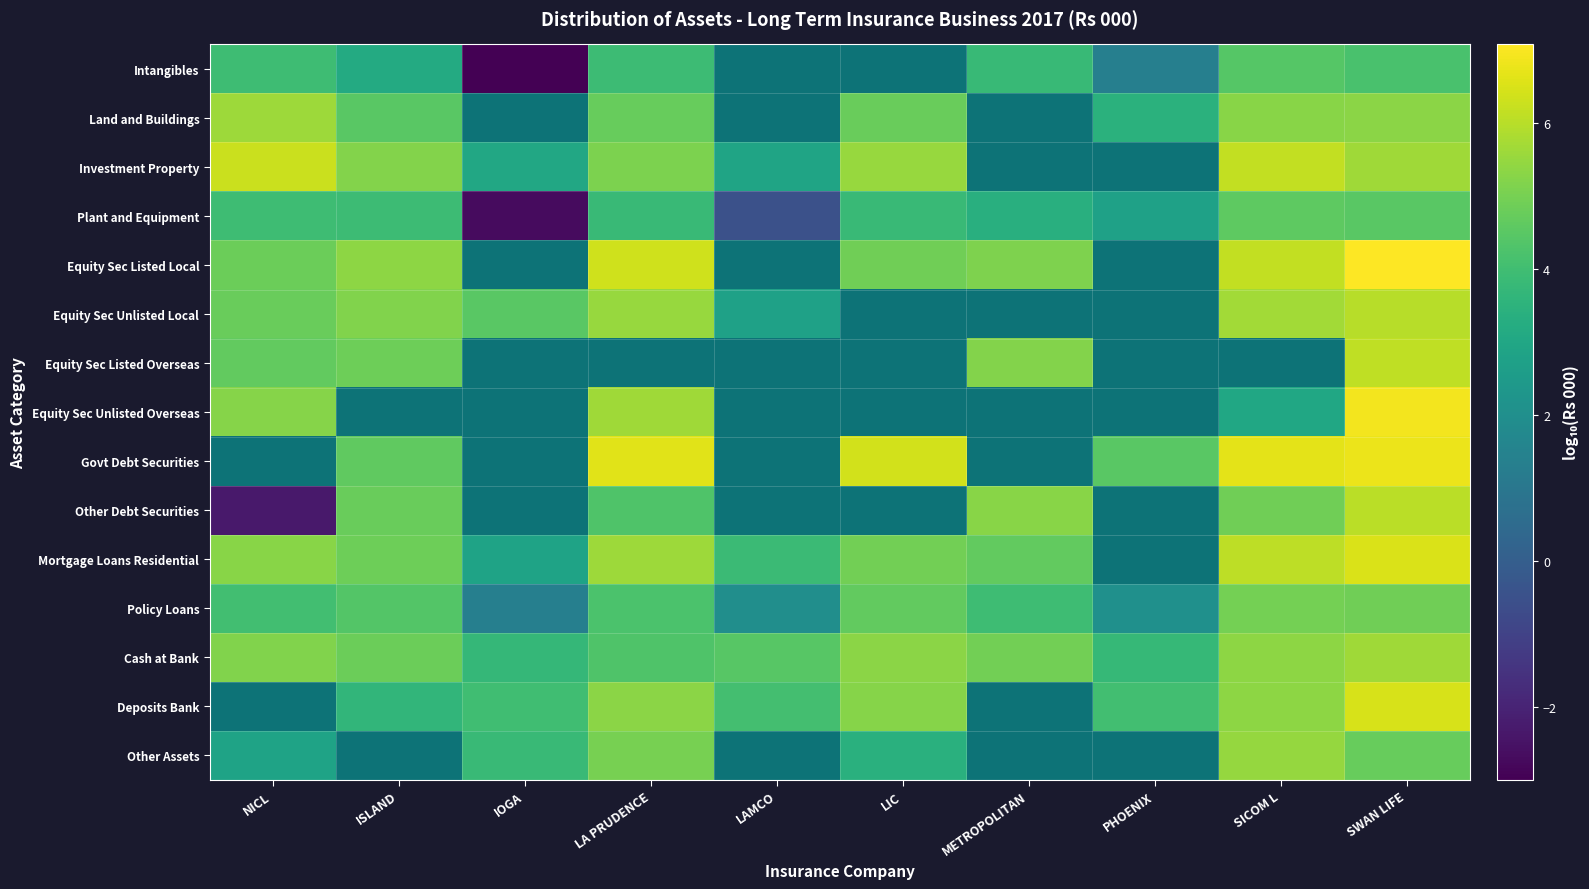

The value of Investment Property at LA PRUDENCE is 5.1. True or false?

True